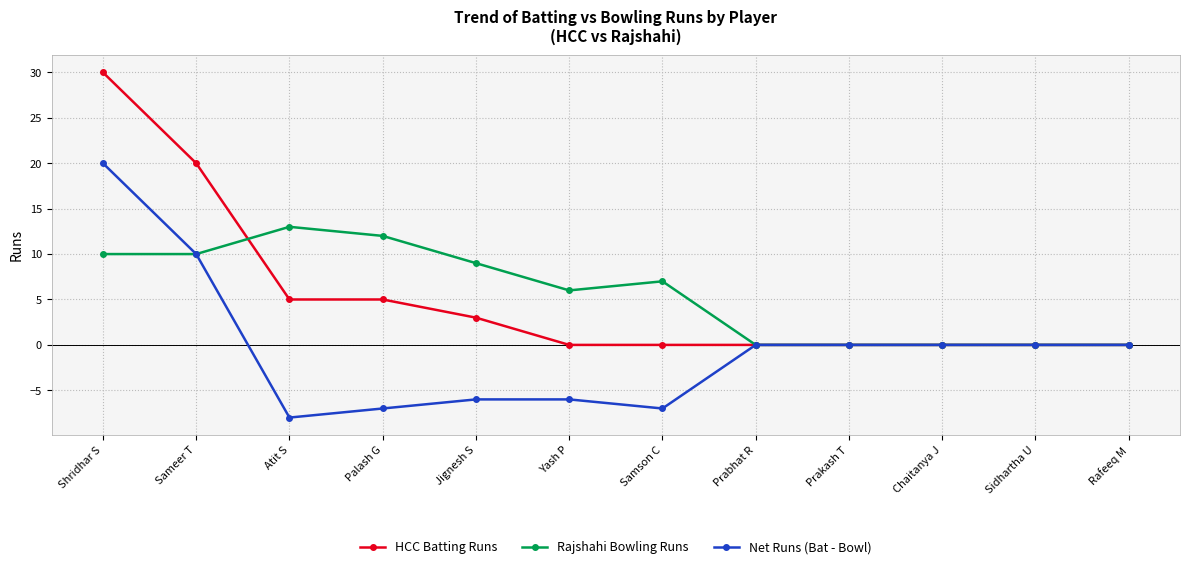

Count the number of categories in the chart.

12